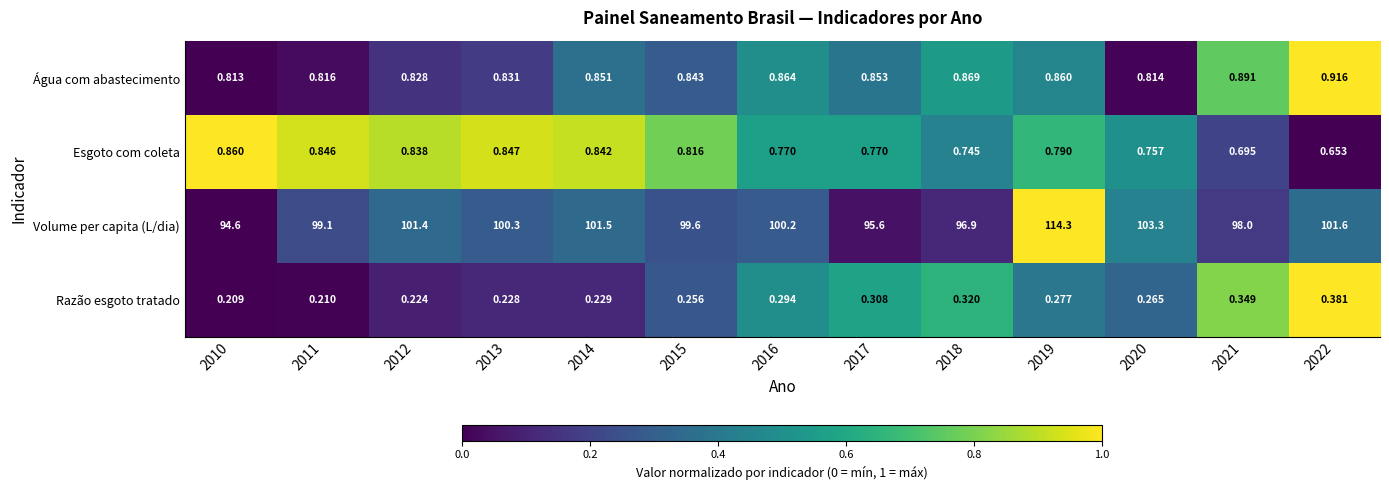

Rank the series at 2012 from highest to lowest value.

Volume per capita (L/dia), Esgoto com coleta, Água com abastecimento, Razão esgoto tratado